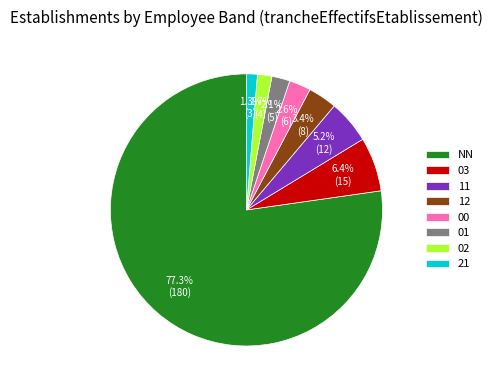

To the nearest percent, what portion does 12 represent?

3%